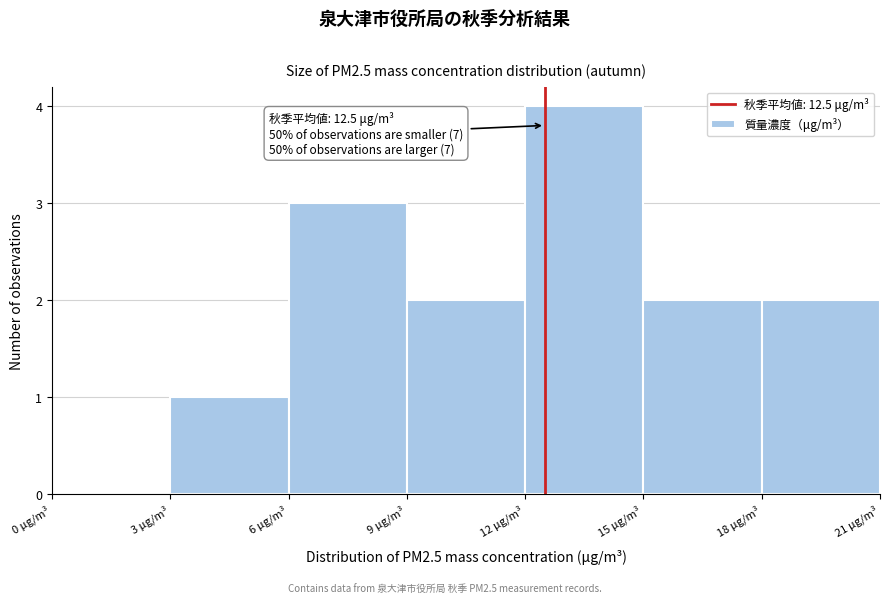

Which range on the x-axis has the tallest bar?

12 to 15